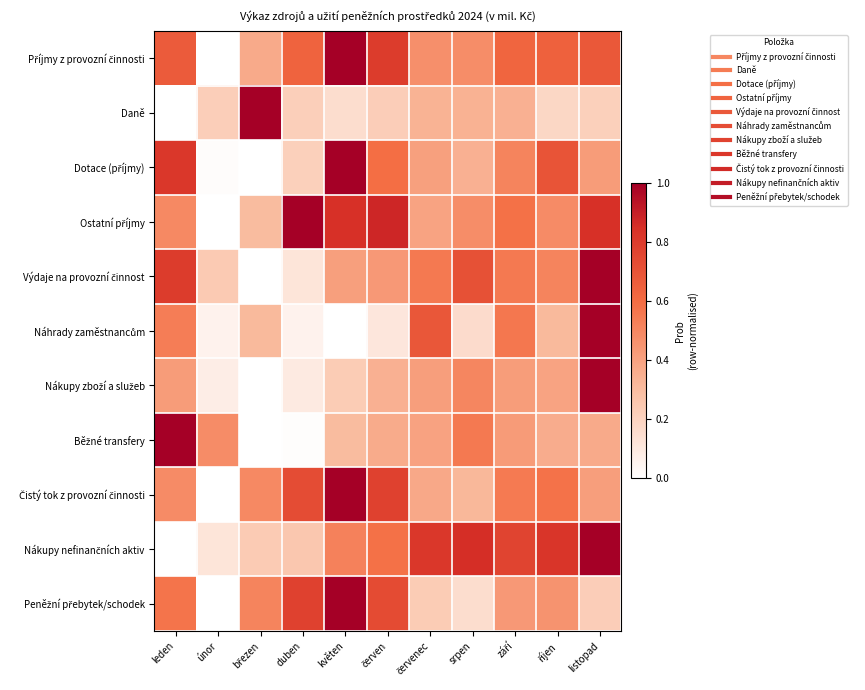

What is the spread (max minus min) of values at červen?

0.8